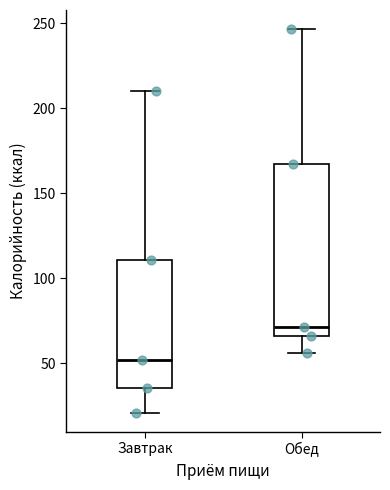

Reading left to right, transcribe this box plot: for each box, give where its median line is, the range the box spans, and where its two whiskers end, as read against the y-axis. The values are not printed on the chart, so give them approximately, as read against the axis.

Завтрак: median 50, box 35 to 110, whiskers 20 to 210
Обед: median 70, box 65 to 165, whiskers 55 to 245